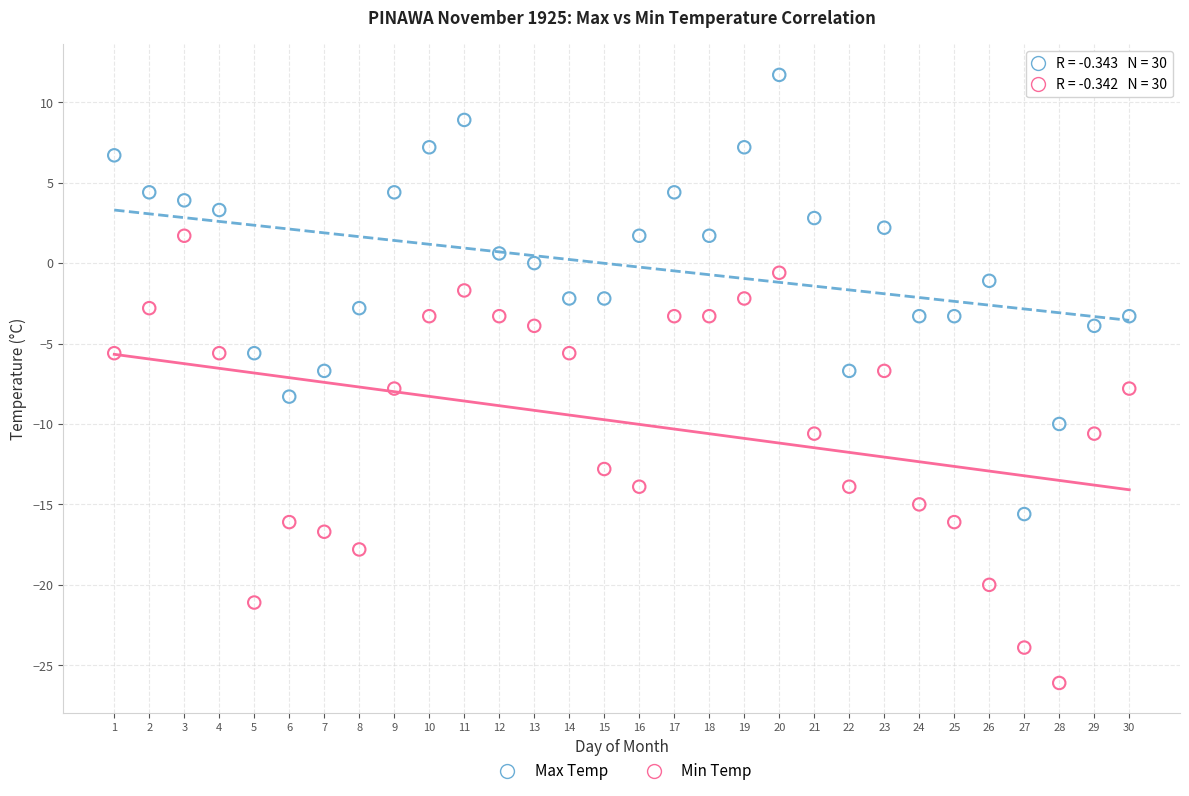

Across all data points, what is the range of Y values (max minus min)?

37.8